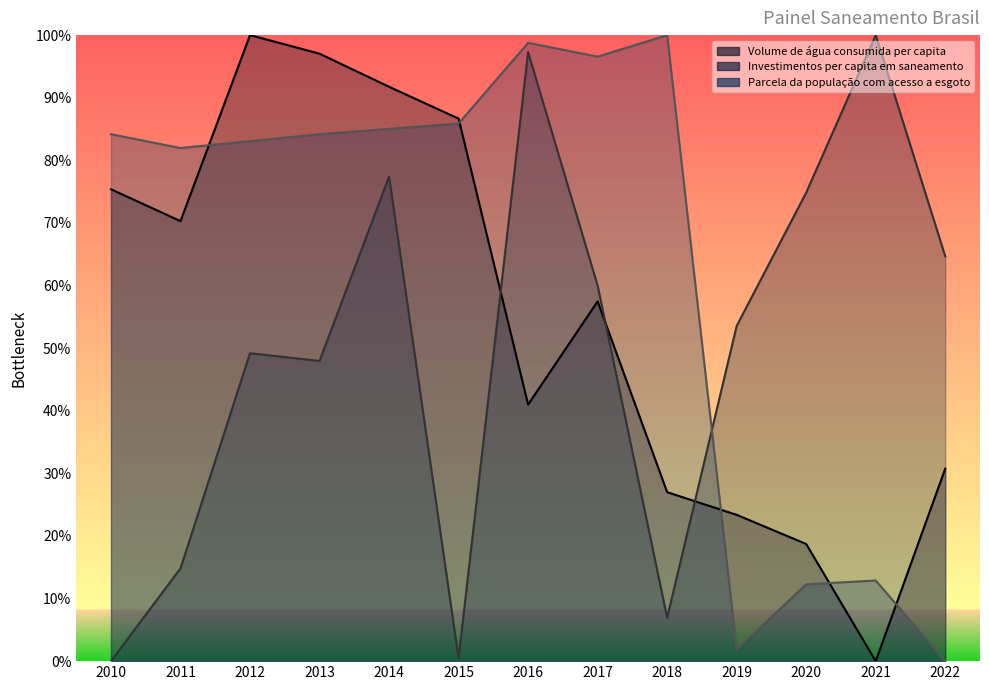

How many times do Investimentos per capita em saneamento and Volume de água consumida per capita cross each other?

3